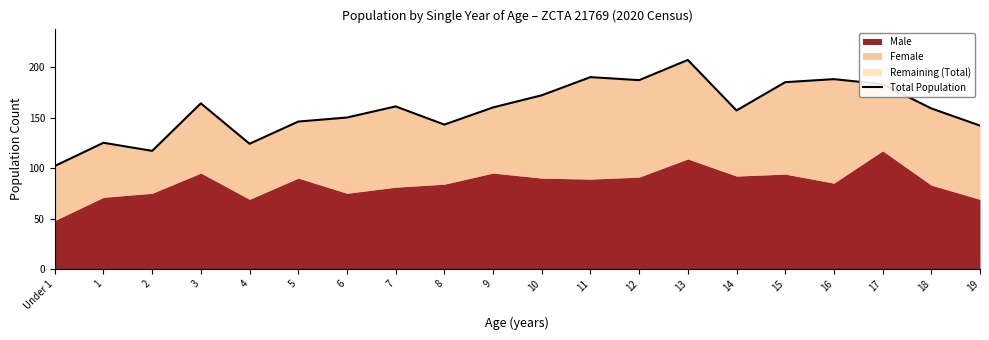

What is the average value?

158